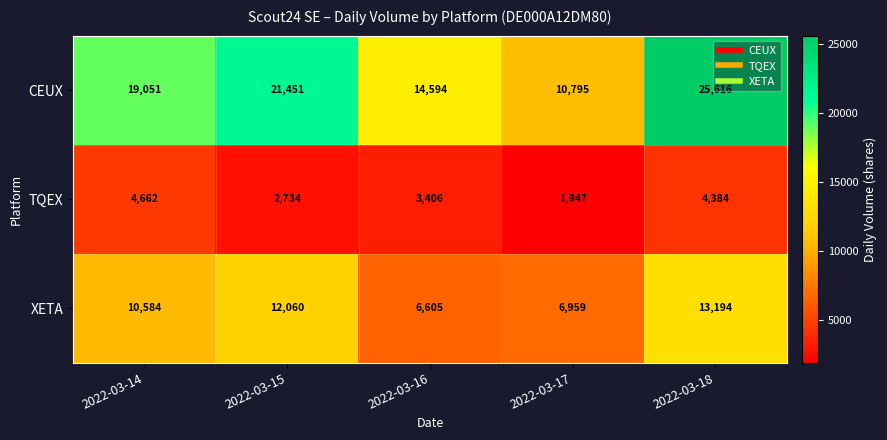

List the series in order of their peak value, highest first.

CEUX, XETA, TQEX